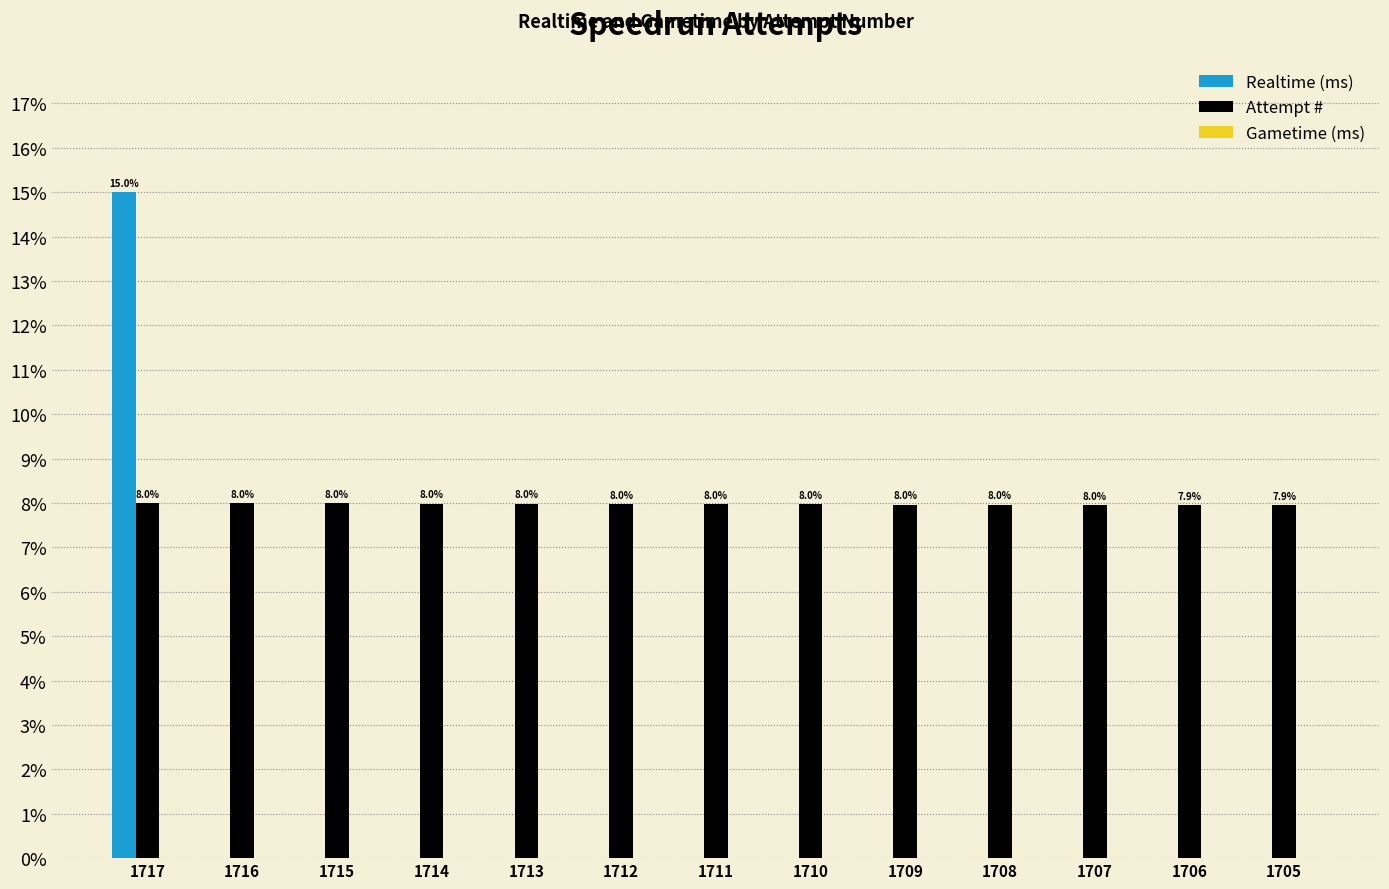

What value does the Attempt # series have at 1714?

8.0